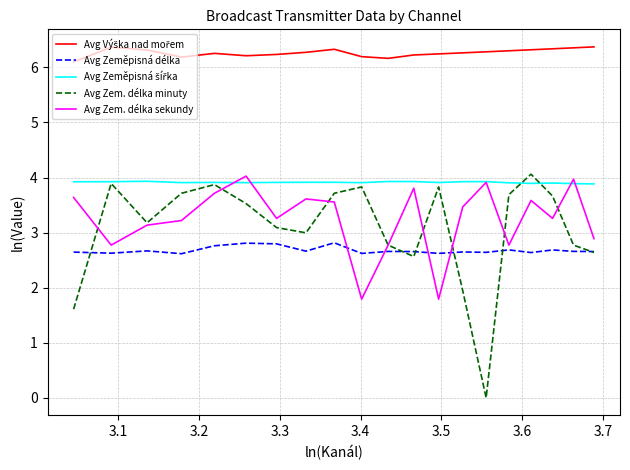

What is the maximum value for Avg Zem. délka minuty?

4.1